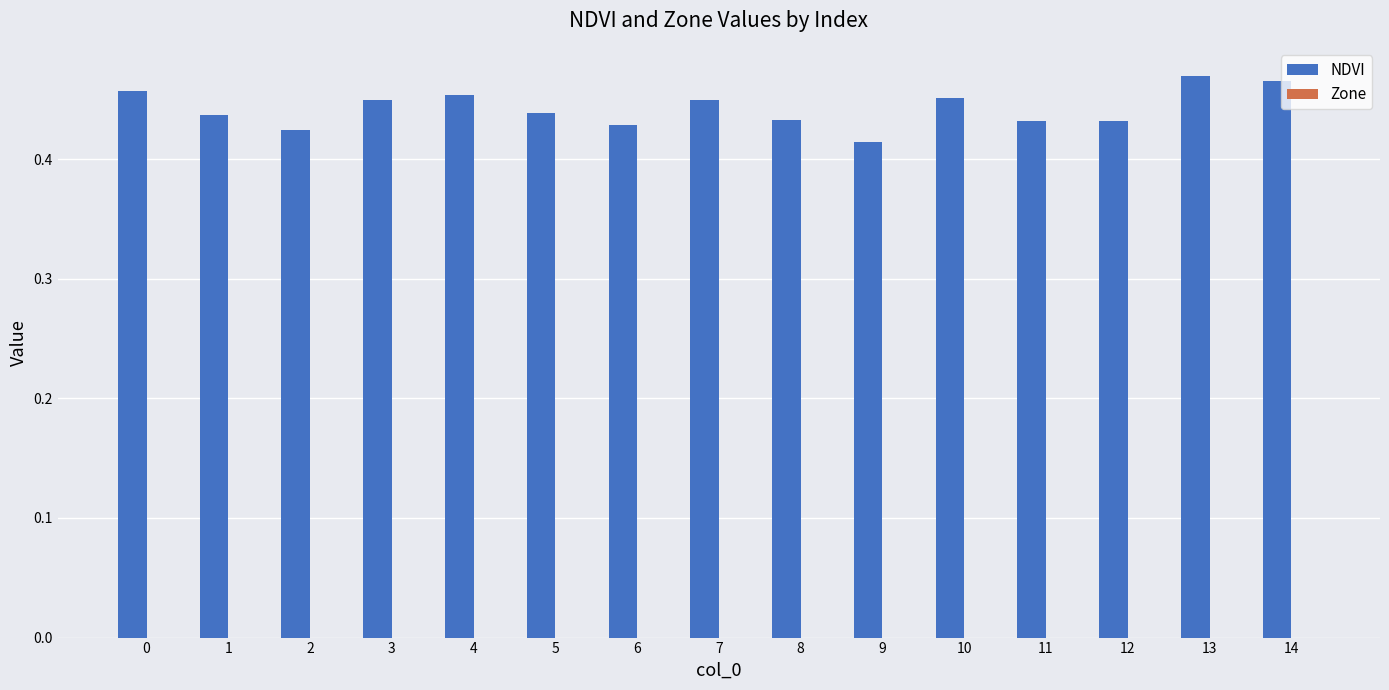

True or false: the data shows 0.7 at 8.

False